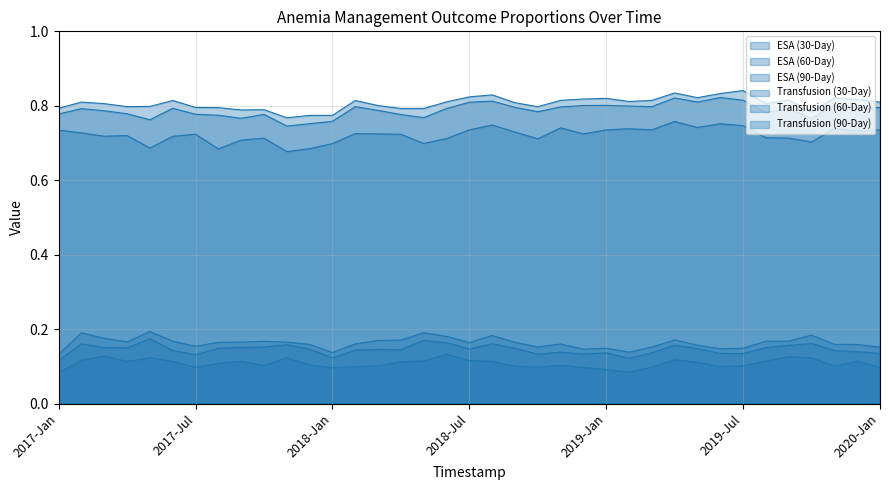

Which series has the largest total across all categories?

ESA (90-Day)